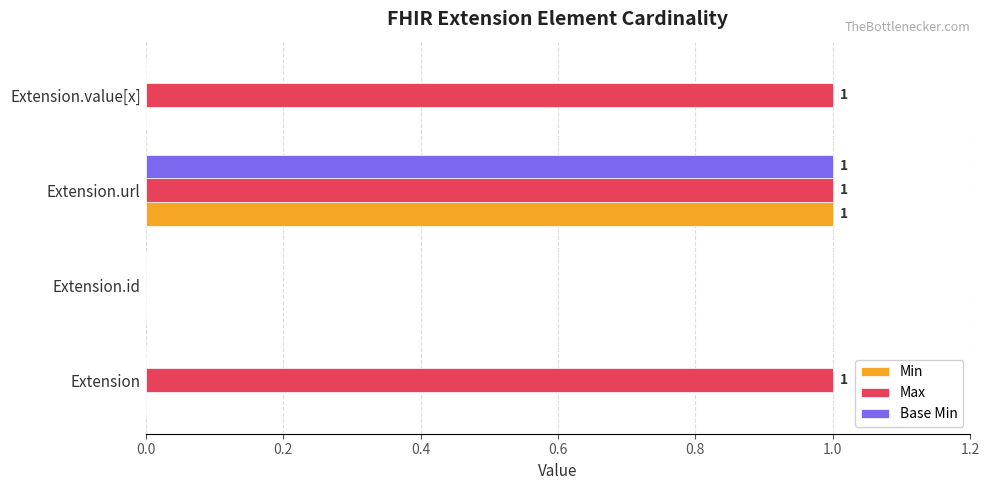

Which series changed the most between Extension.id and Extension.value[x]?

Max